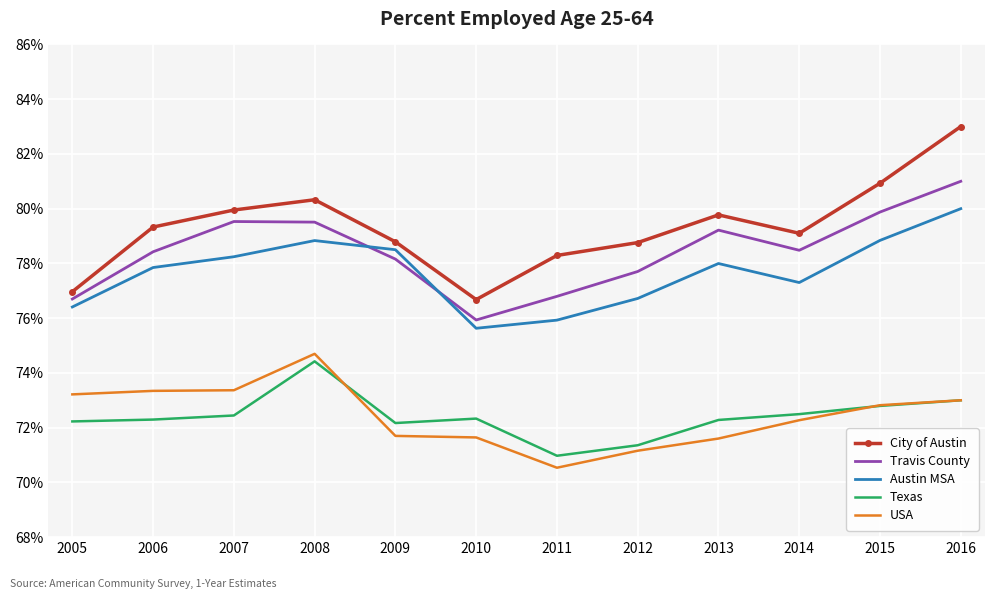

Read the City of Austin value at 2009.

0.8